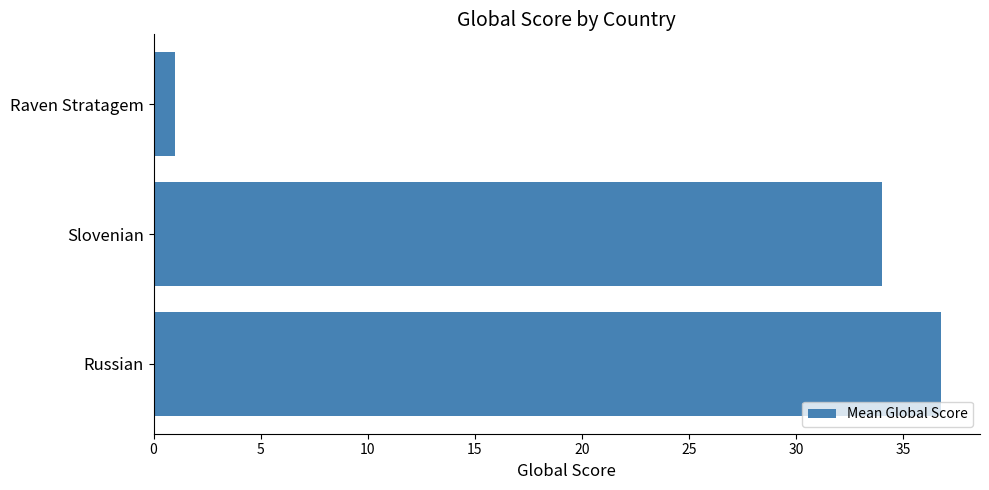

Rank the categories by value from lowest to highest.

Raven Stratagem, Slovenian, Russian